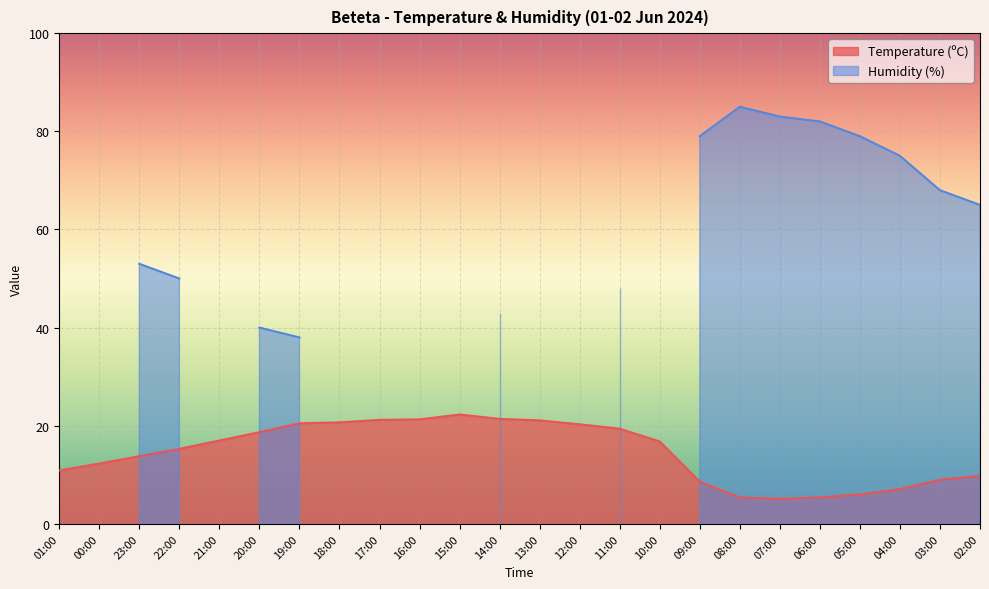

Is it true that the value at 12:00 is 34.0?

False